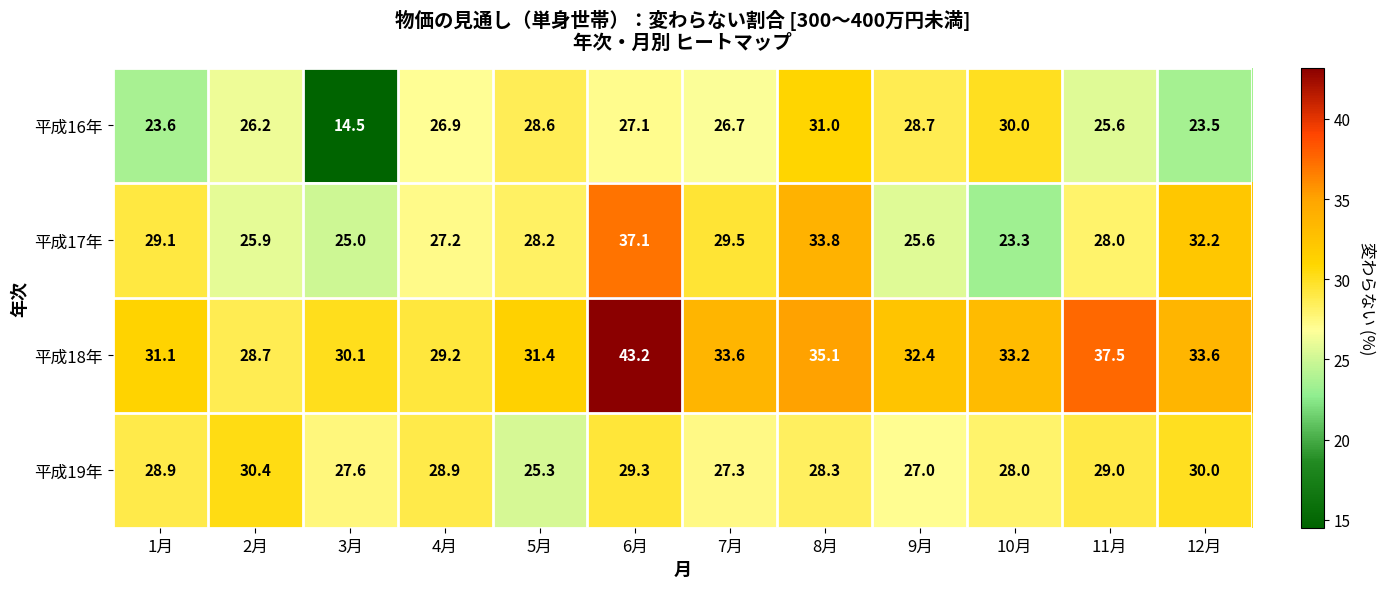

At which label does 平成16年 reach its peak?

8月